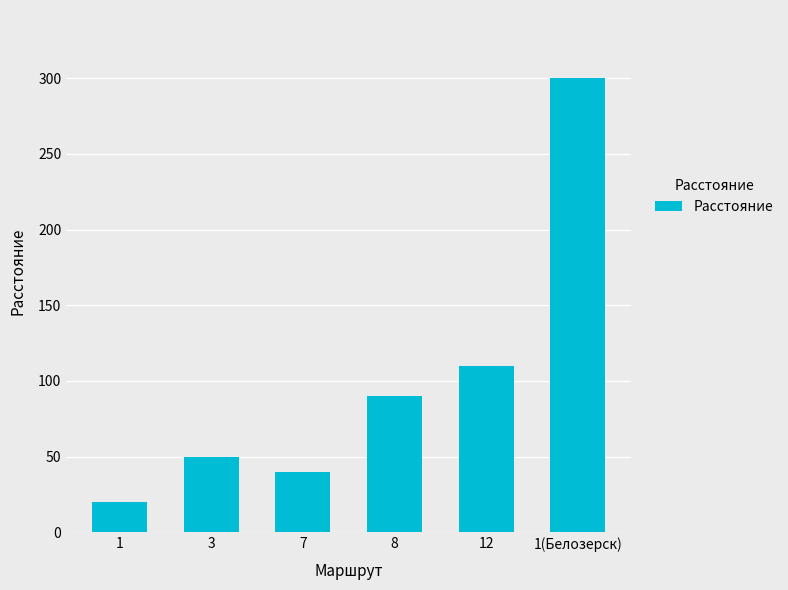

The value at 1(Белозерск) is 300. True or false?

True